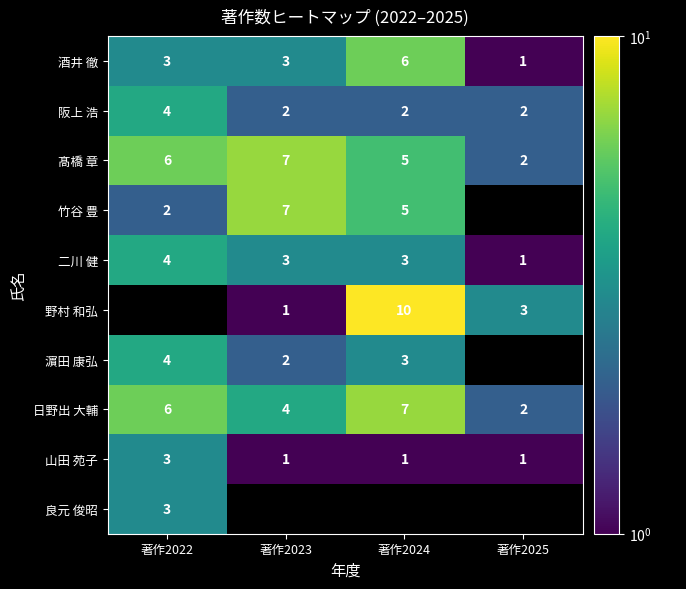

What is the difference between the second highest and minimum values in the 髙橋 章 series?

4